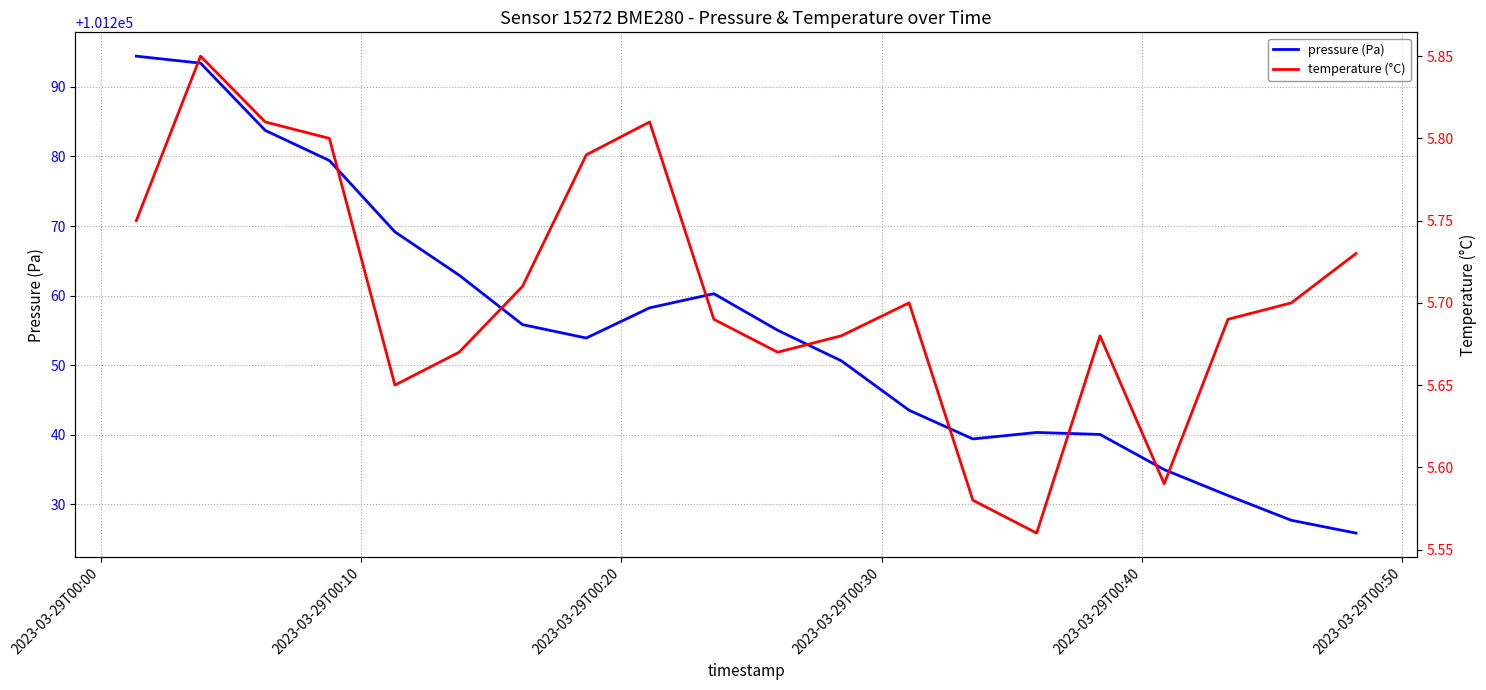

At which label does pressure (Pa) first exceed 101255?

2023-03-29T00:00